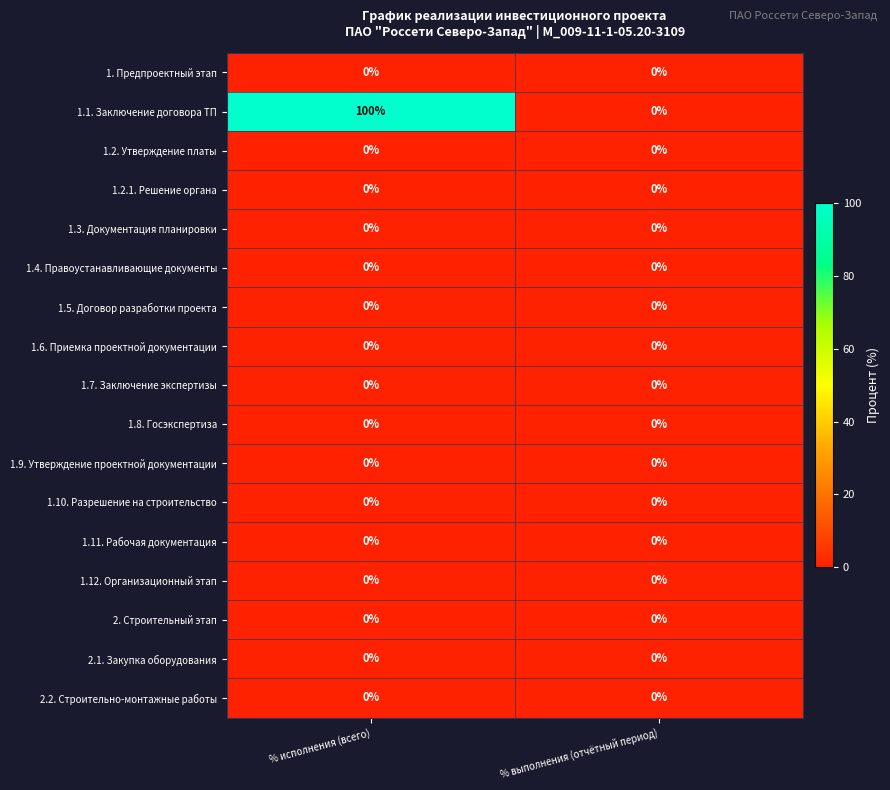

At how many categories does at least one series exceed 47?

1